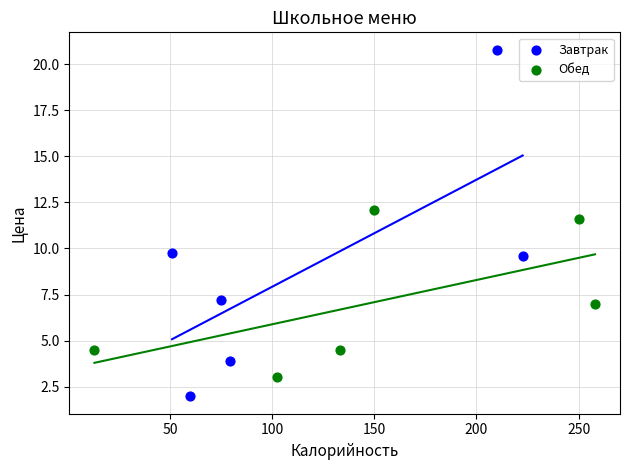

Which series contains the lowest Y value?

Завтрак